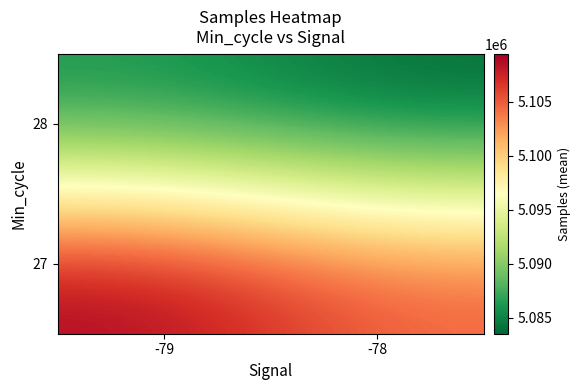

Reading left to right, extract all data points from this chart.

27: -79=5109460.5	-78=5104951.3
28: -79=5085716.6	-78=5083496.5